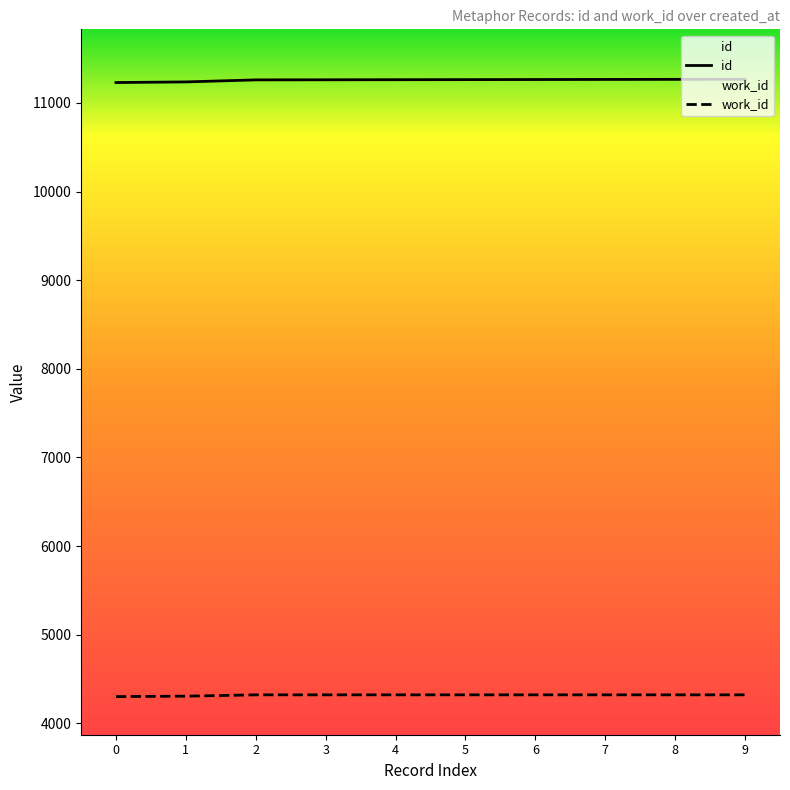

Reading right to left, extract all data points from this chart.

id: 11267	11266	11265	11264	11263	11262	11261	11260	11237	11230
work_id: 4321	4321	4321	4321	4321	4321	4321	4321	4306	4301